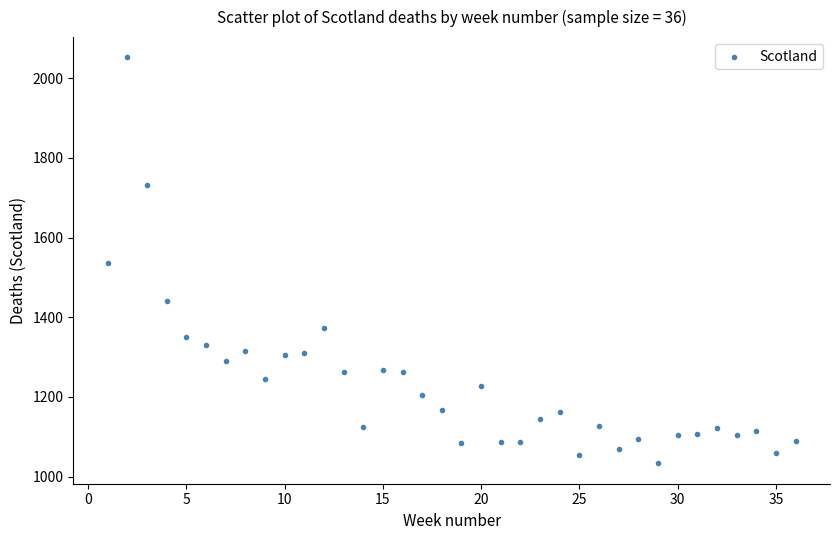

What is the range of X values (max minus min)?

35